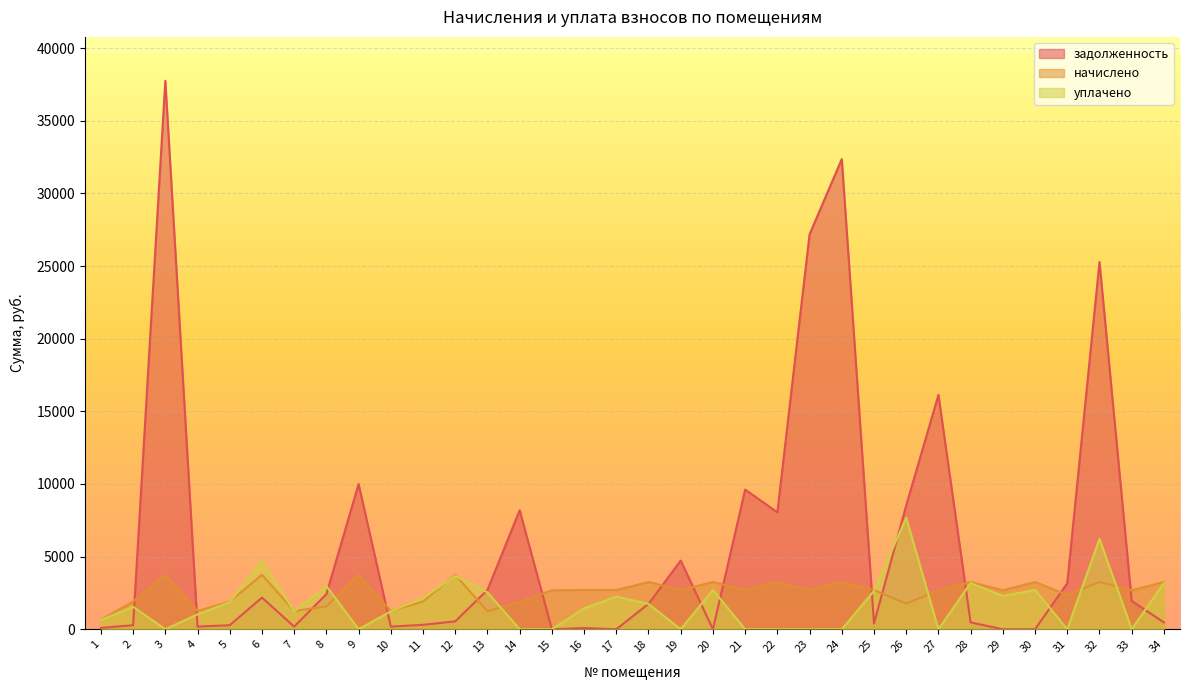

True or false: уплачено has a value of -4987.4 at 27.

False